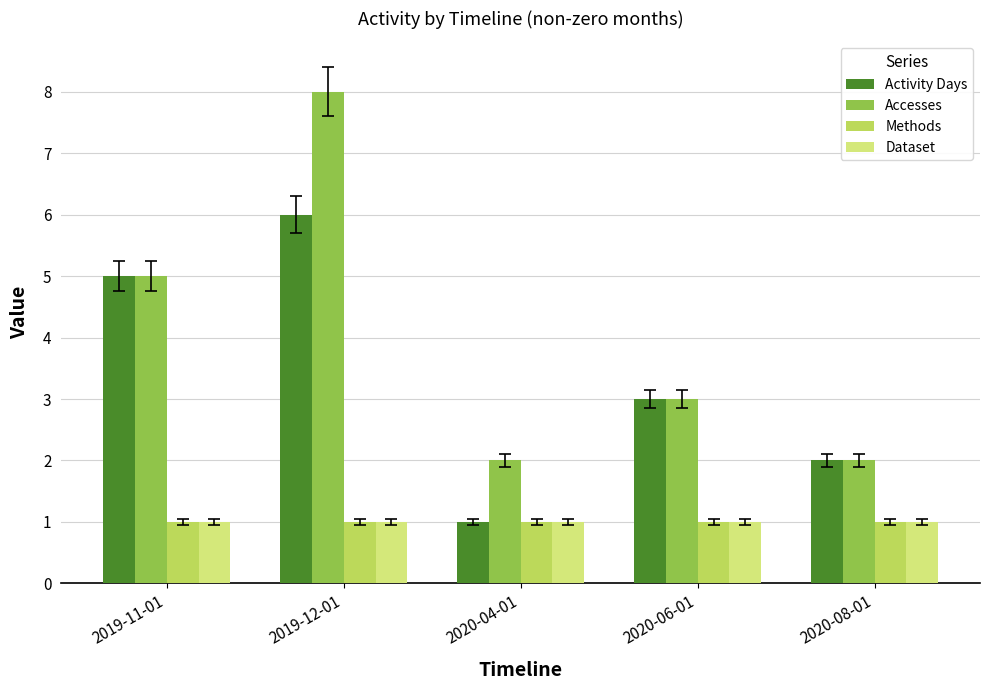

Which series has the largest total across all categories?

Accesses